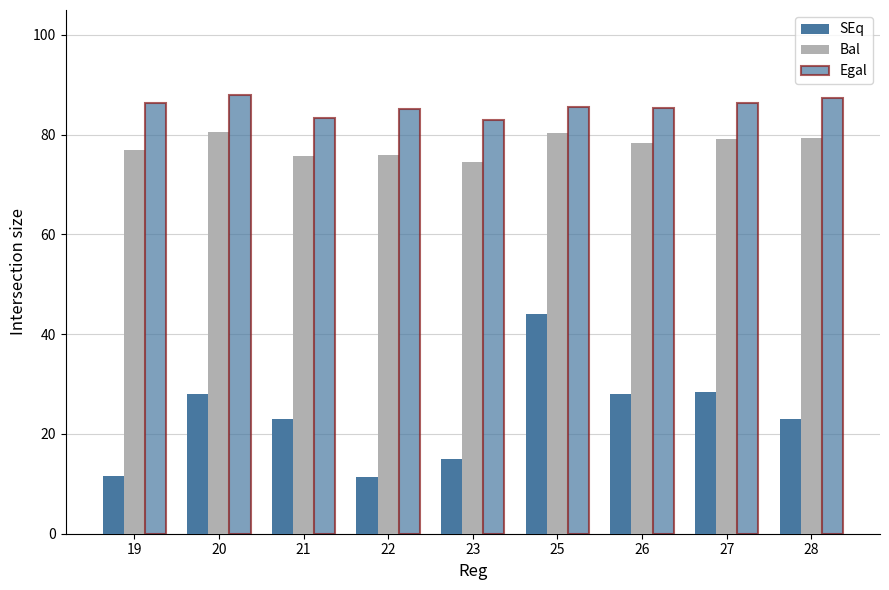

What is the smallest value displayed?

11.3